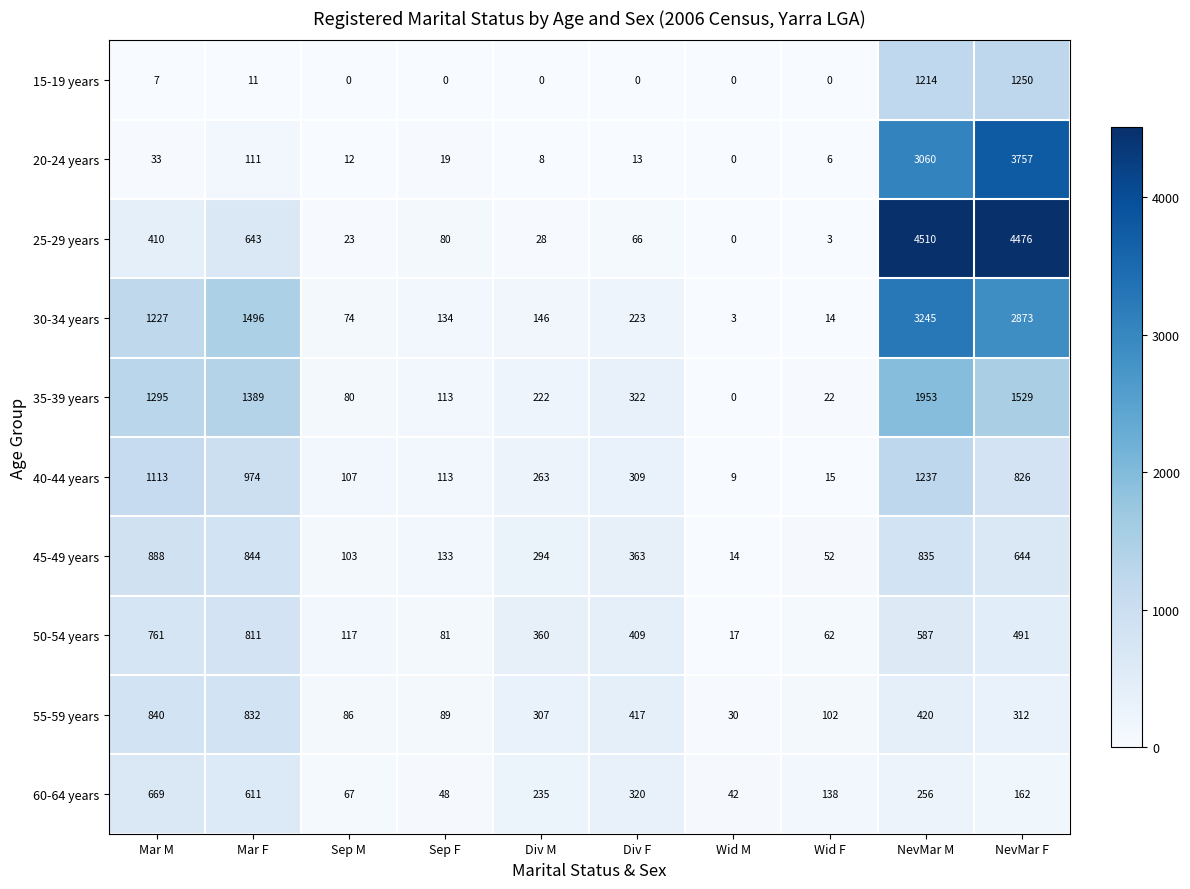

At which category is the sum across all series the highest?

NevMar M